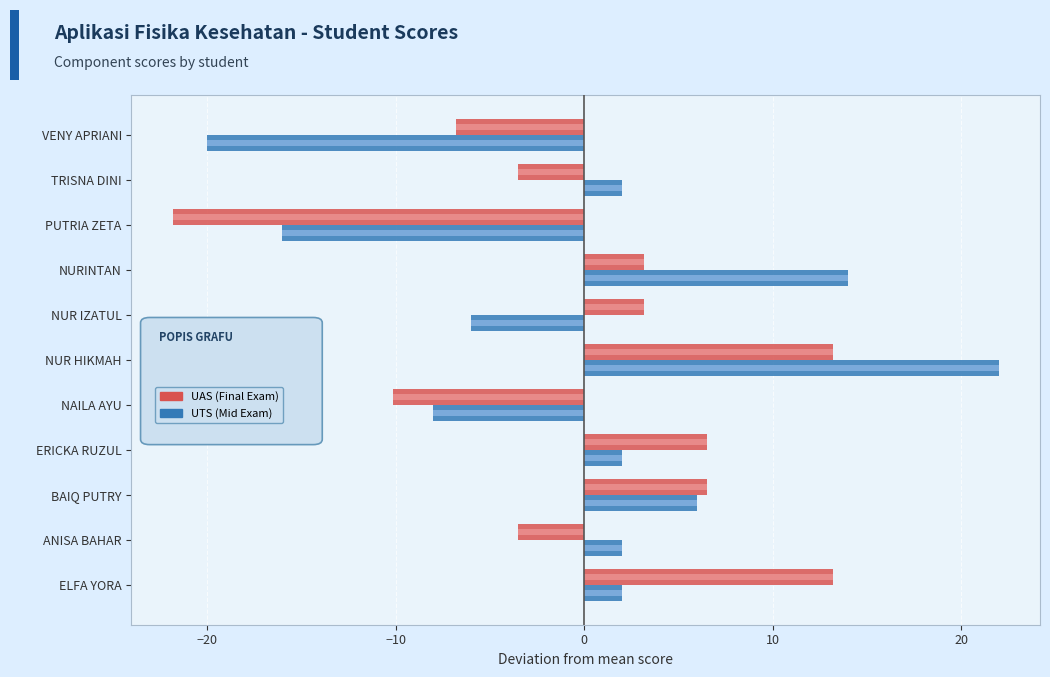

How many values in UTS are above zero?

7